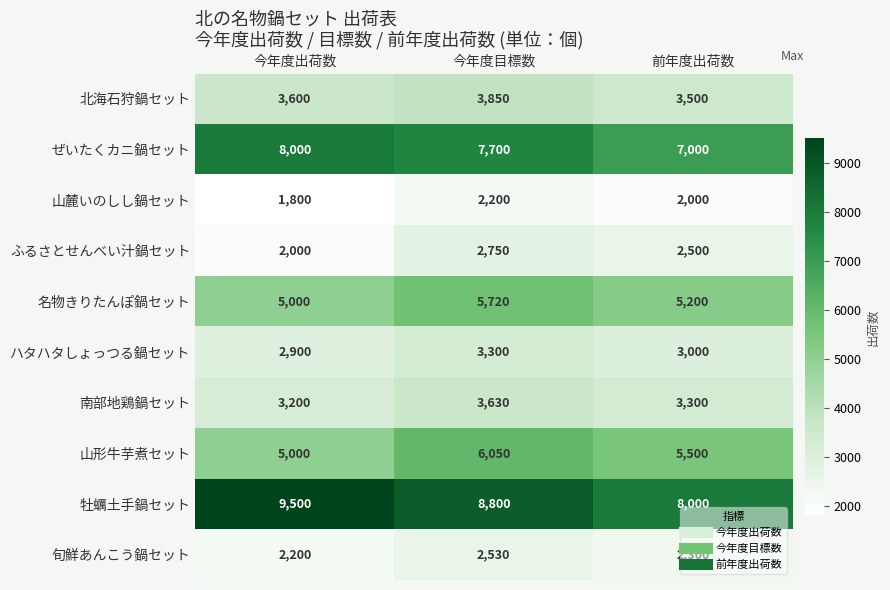

The value of 北海石狩鍋セット at 今年度目標数 is 2358. True or false?

False